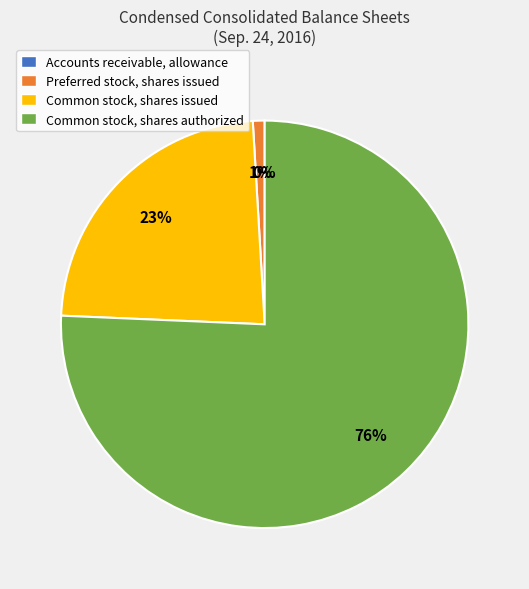

Is it true that Common stock, shares authorized is 76% of the pie?

True